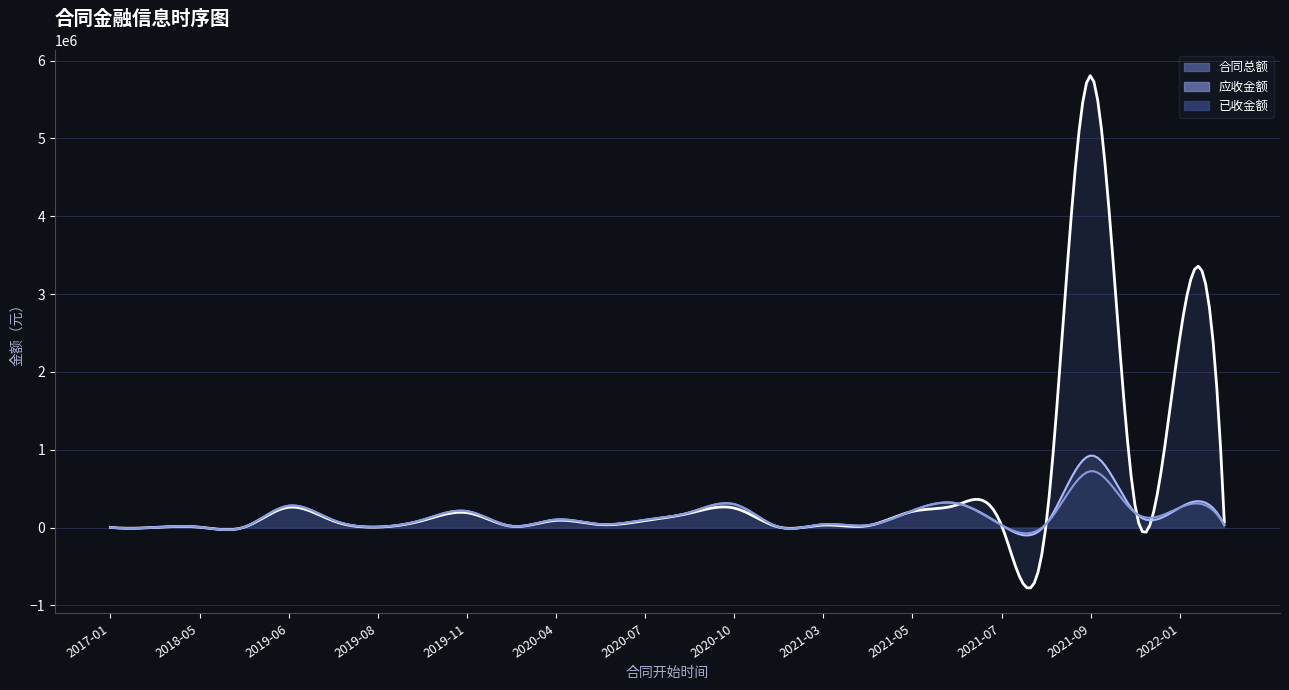

Rank the series by their maximum value, from highest to lowest.

合同总额, 应收金额, 已收金额